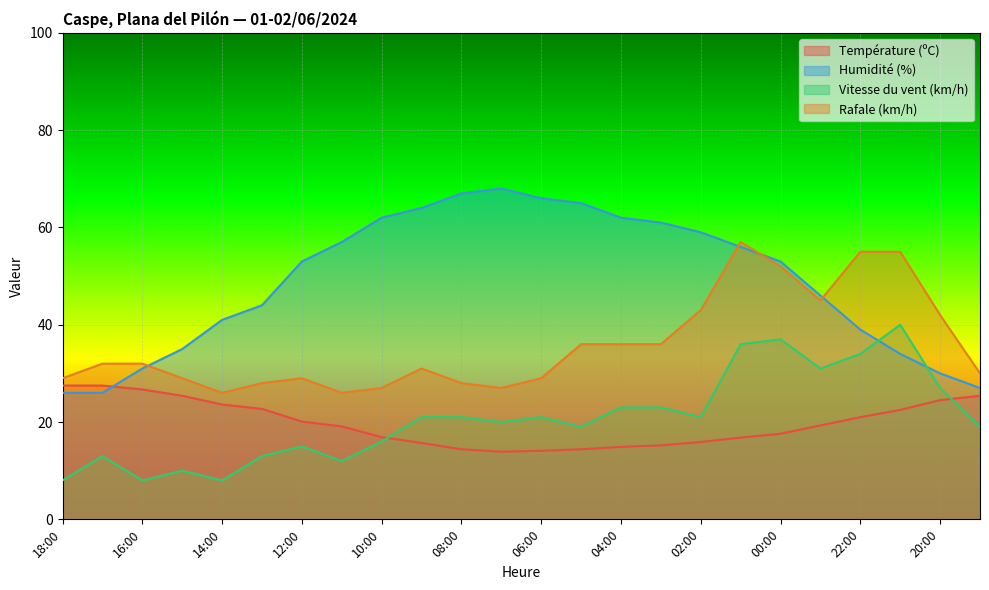

List the series in order of their peak value, highest first.

Humidité (%), Rafale (km/h), Vitesse du vent (km/h), Température (ºC)